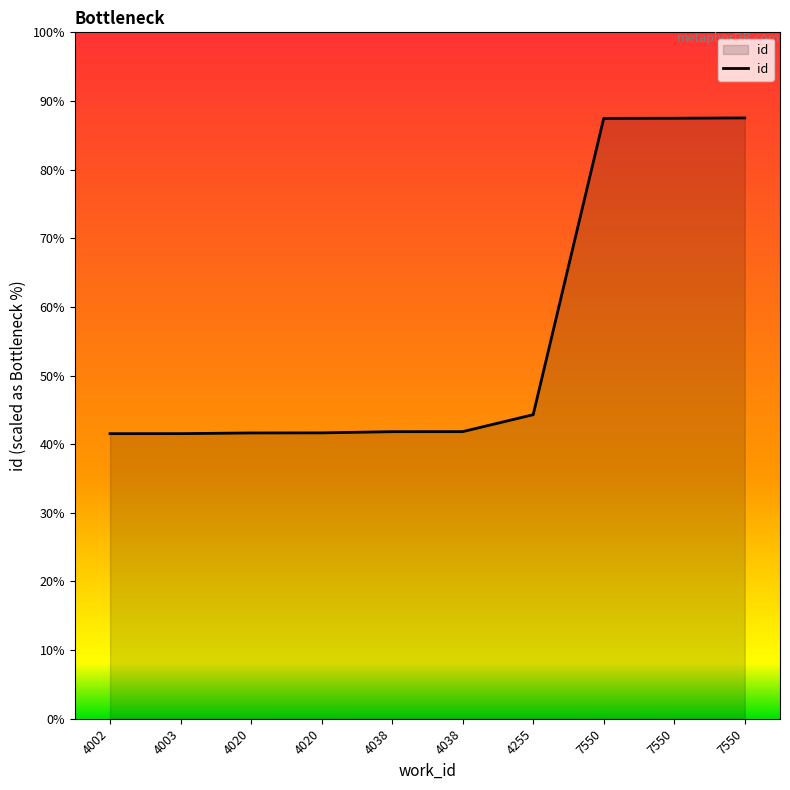

Is this an area chart (filled region under the line)?

Yes